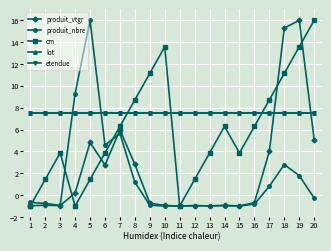

How many interior local valleys does the cm series have?

3